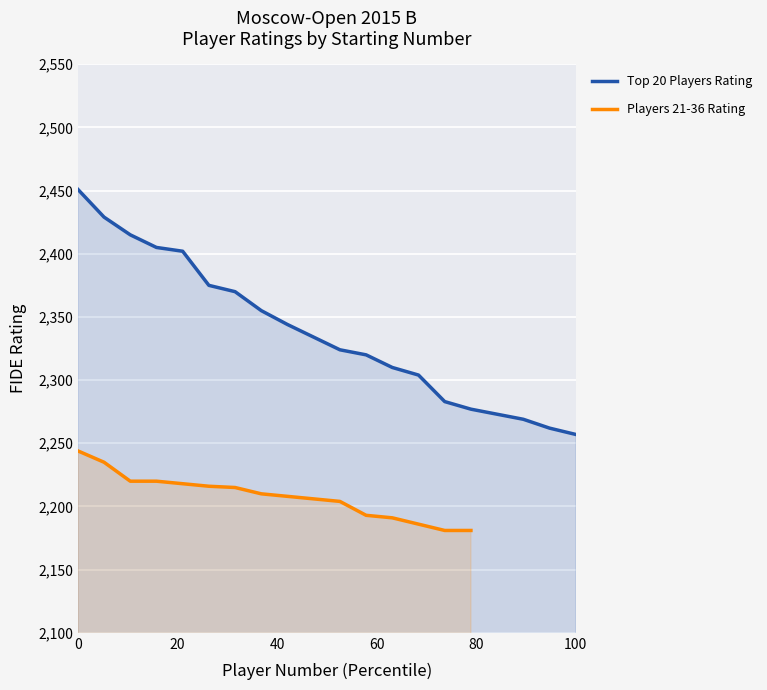

What is the highest value of the Top 20 Players Rating series?

2451